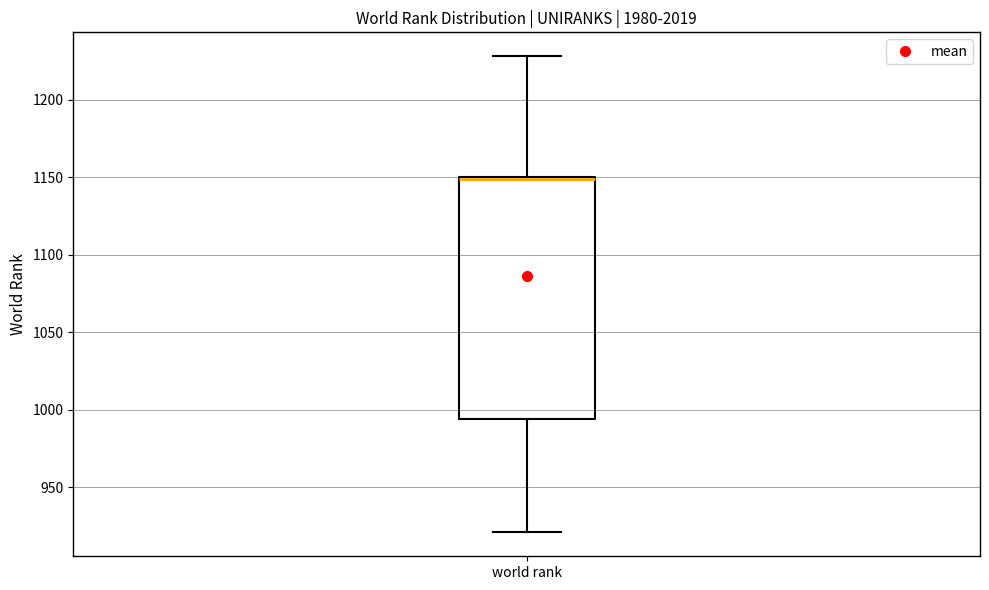

Transcribe this box plot: give where the median line is, the range the box spans, and where the two whiskers end, as read against the y-axis. The values are not printed on the chart, so give them approximately, as read against the axis.

median 1150 (drawn on the box's upper edge), box 995 to 1150, whiskers 920 to 1230